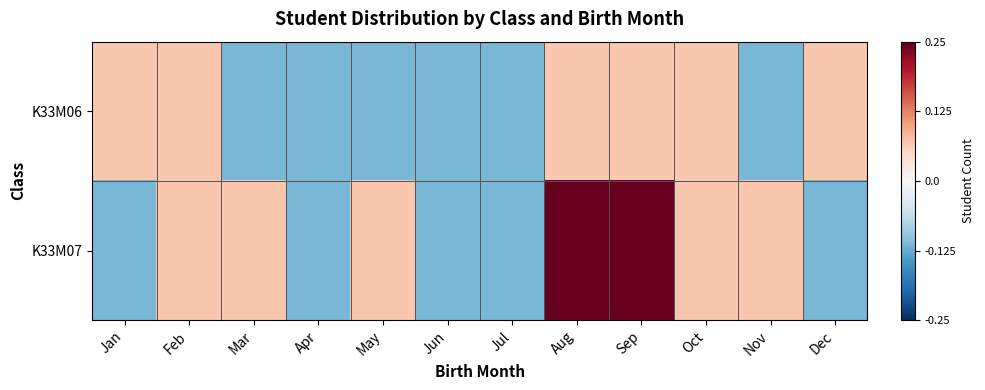

Reading right to left, what are all the values shown in this chart?

K33M06: Dec=0.1	Nov=-0.1	Oct=0.1	Sep=0.1	Aug=0.1	Jul=-0.1	Jun=-0.1	May=-0.1	Apr=-0.1	Mar=-0.1	Feb=0.1	Jan=0.1
K33M07: Dec=-0.1	Nov=0.1	Oct=0.1	Sep=0.2	Aug=0.2	Jul=-0.1	Jun=-0.1	May=0.1	Apr=-0.1	Mar=0.1	Feb=0.1	Jan=-0.1